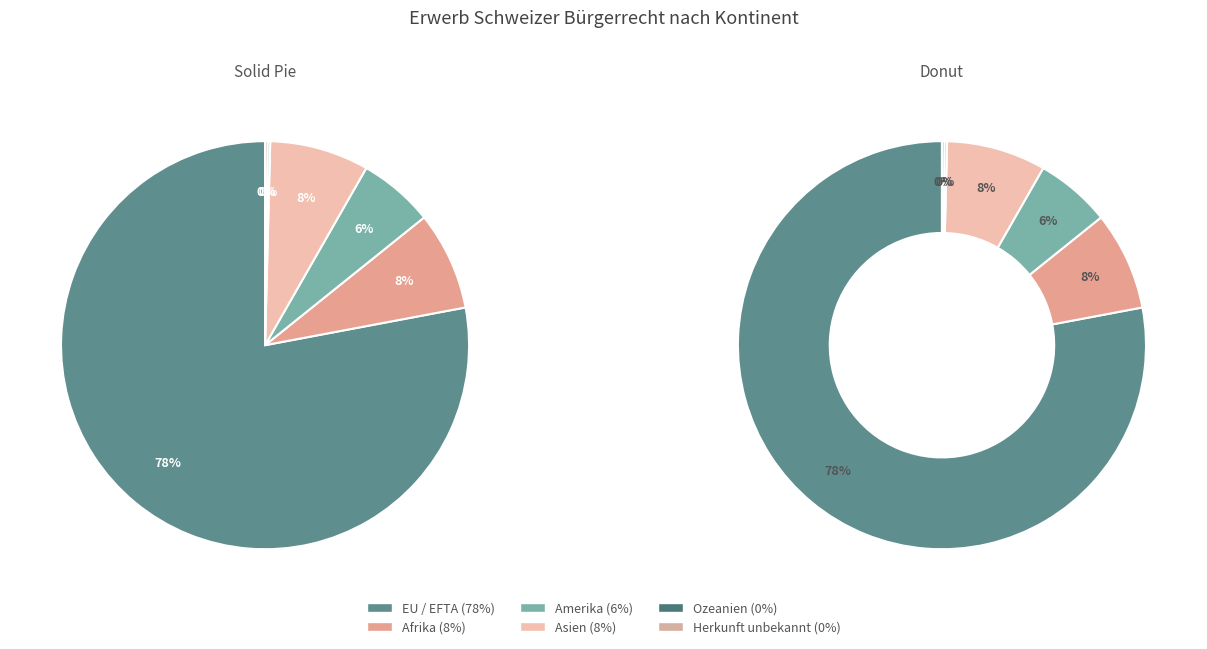

How much of the chart is everything except Afrika?

92.2%